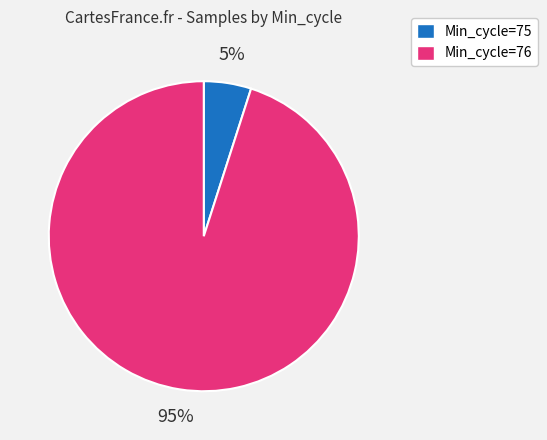

To the nearest percent, what is the difference between the largest and smallest slice percentages?

90%